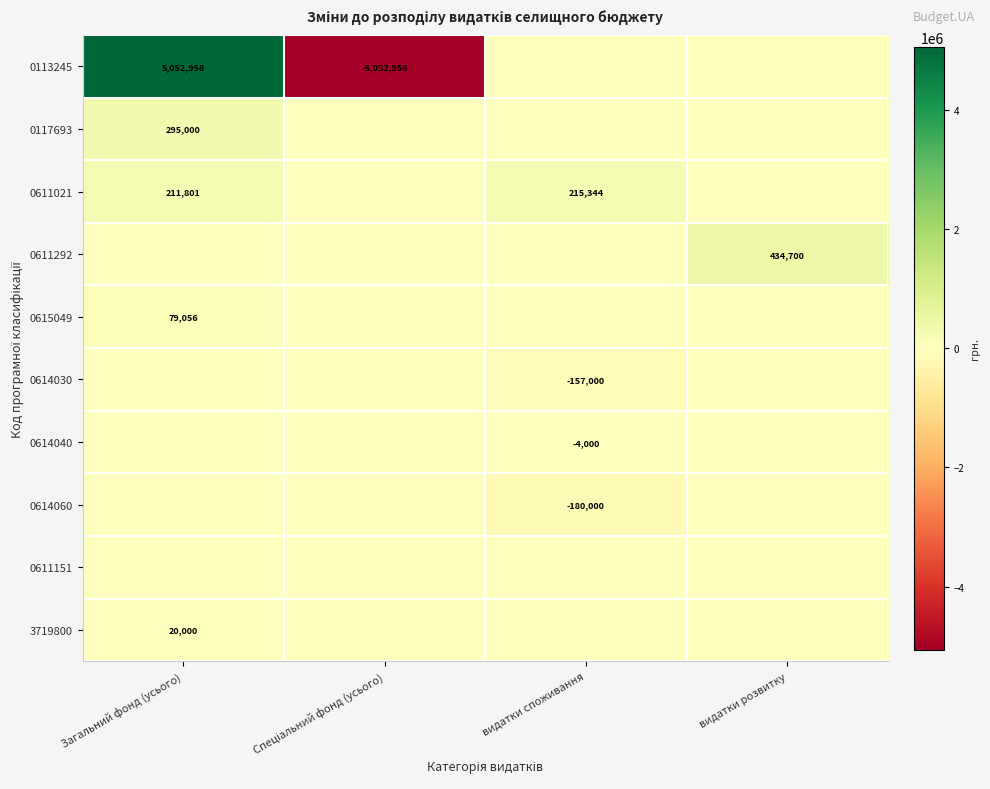

How many categories are shown in the chart?

4